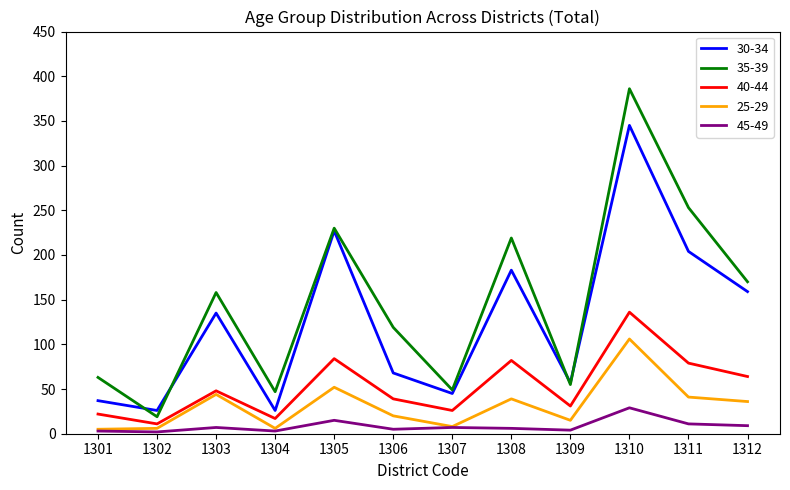

Which series has the largest range (max minus min)?

35-39